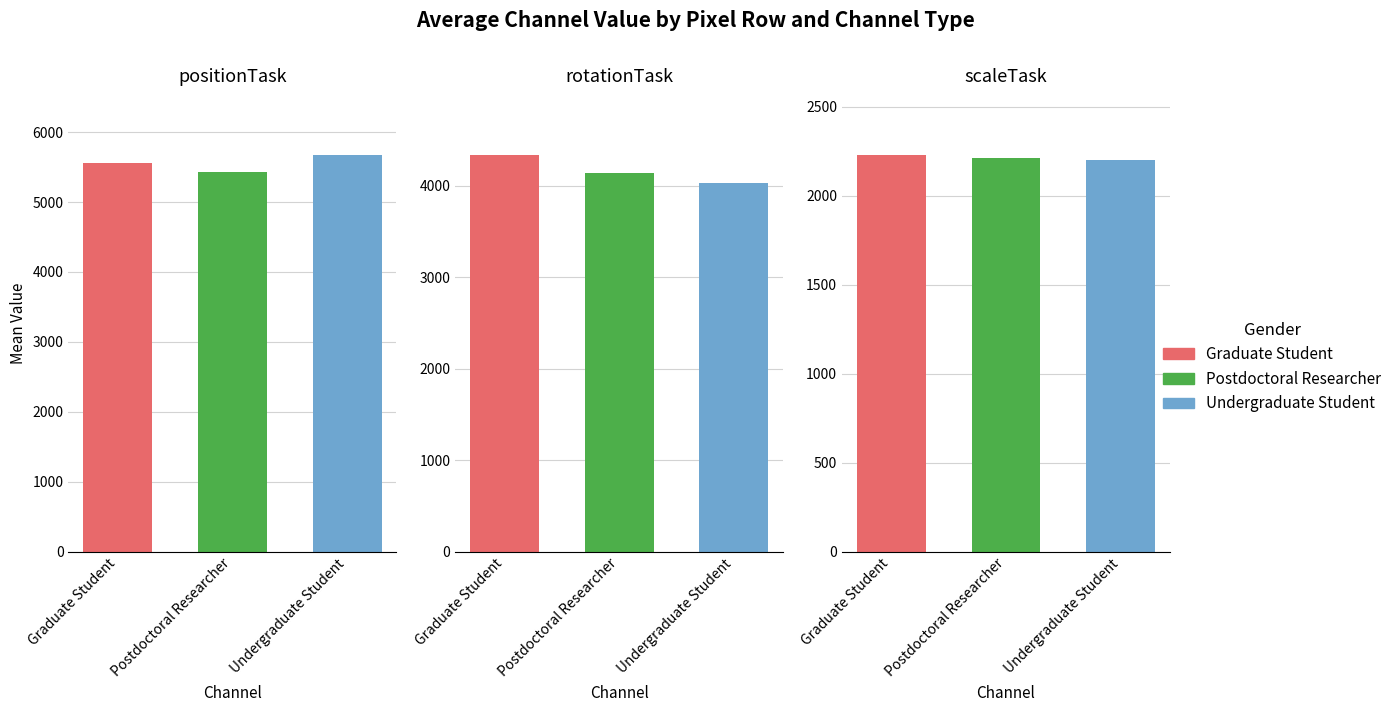

What is the maximum value for Undergraduate Student?

5668